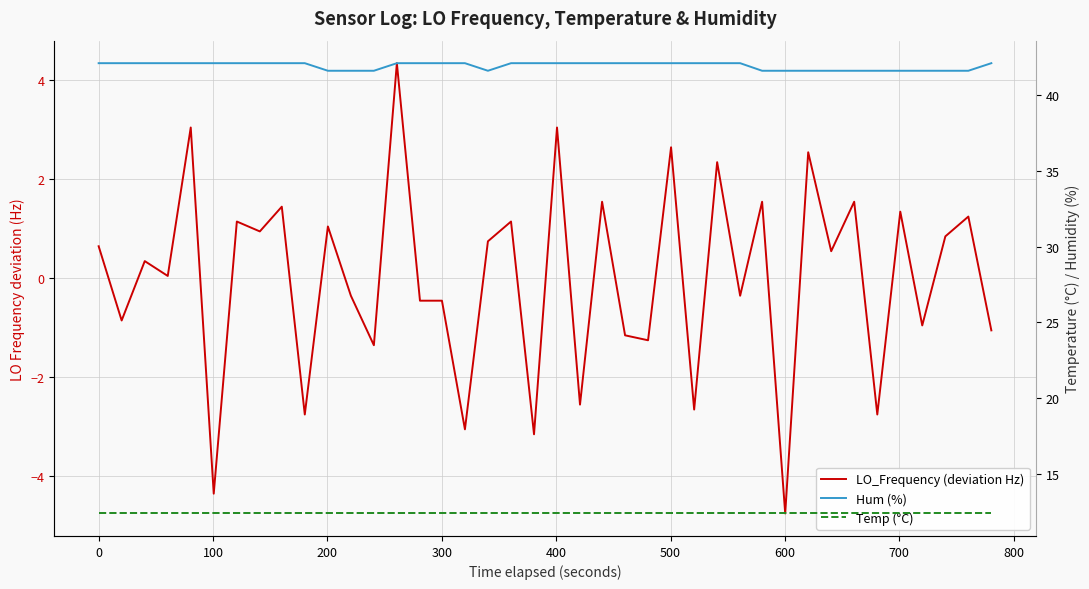

Which series has the widest spread of values?

LO_Frequency (deviation Hz)